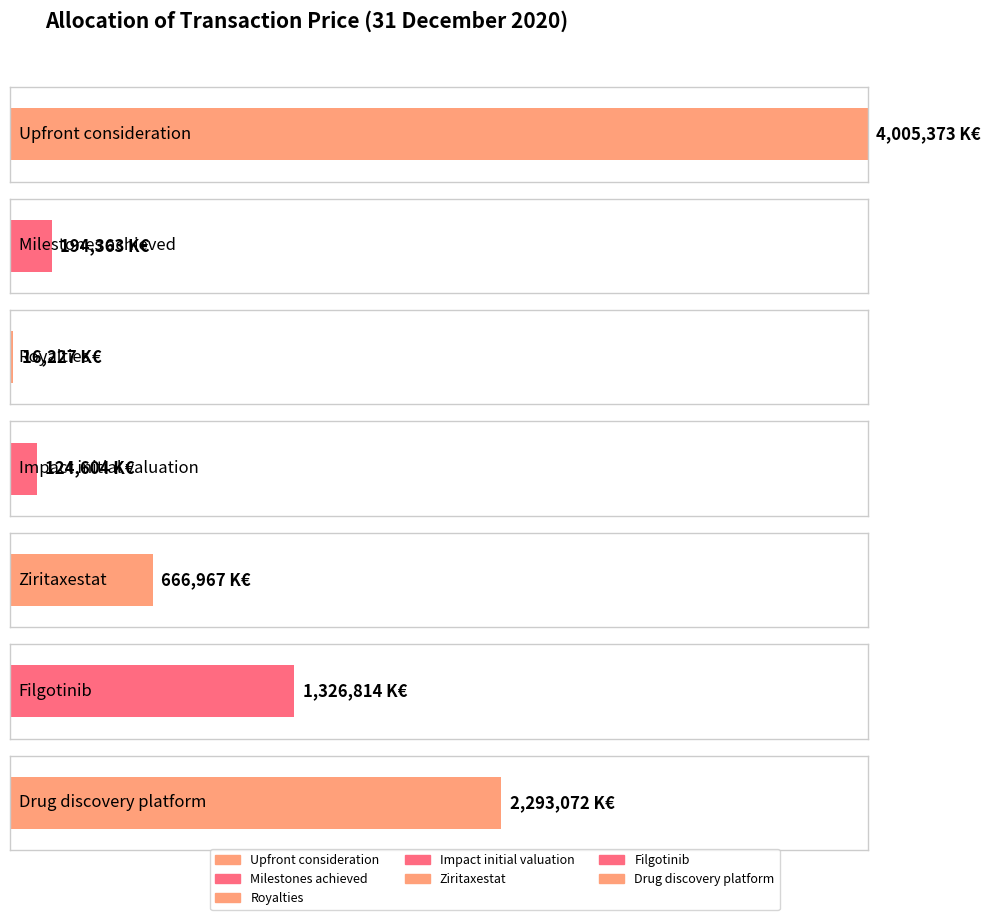

Between Impact initial valuation and Drug discovery platform, which is larger?

Drug discovery platform